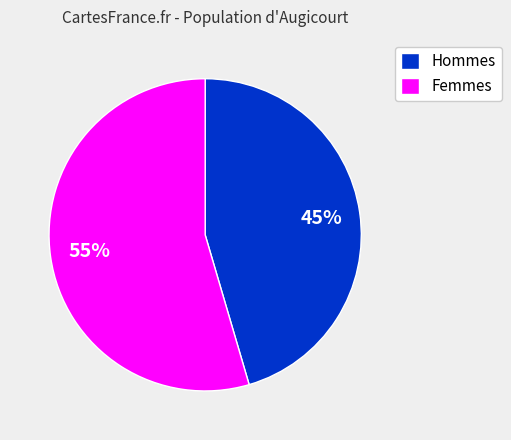

To the nearest percent, what is the combined percentage of Hommes and Femmes?

100%